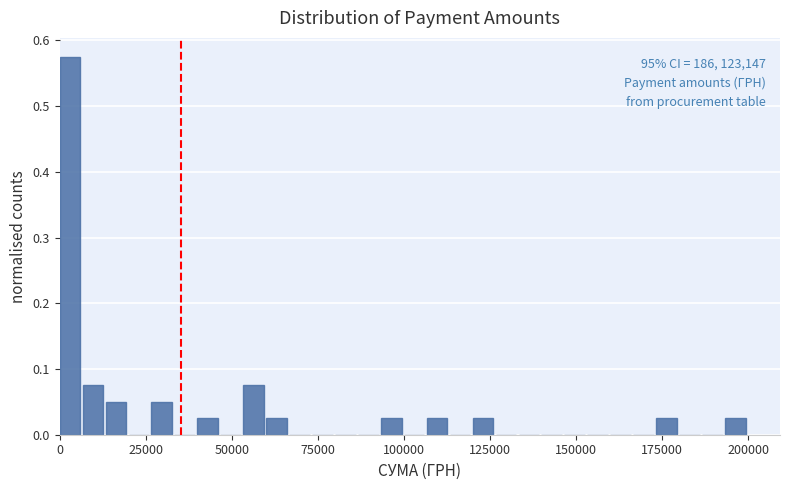

Around what value on the x-axis is the tallest bar? Give the approximate position of its centre, as read against the axis.

5000